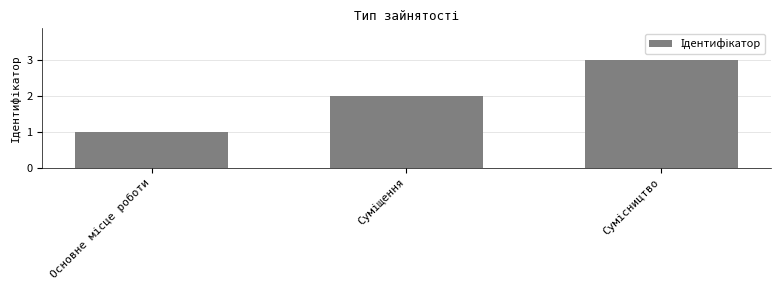

What is the greatest value displayed?

3